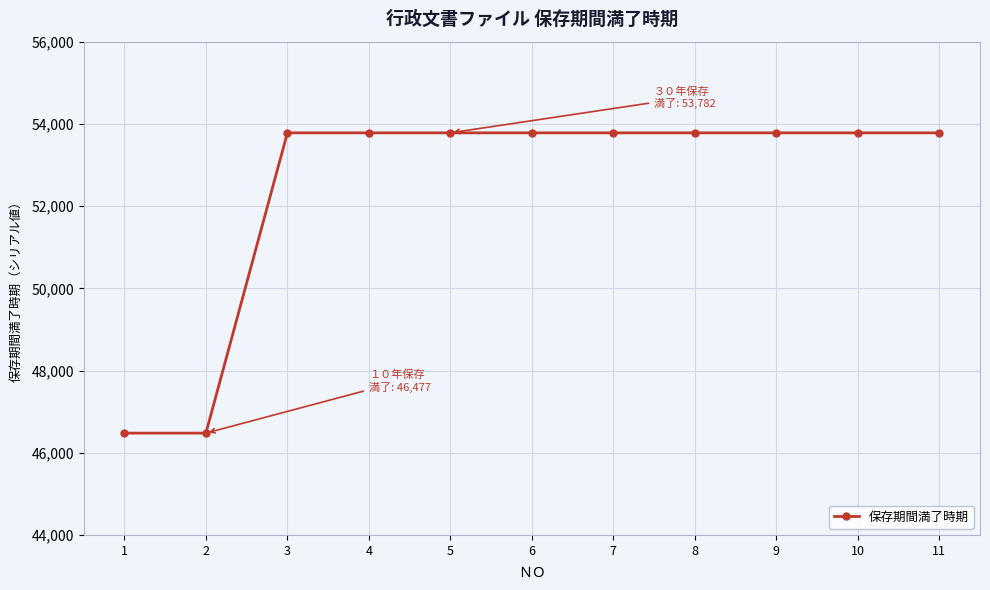

What is the change in value from 2 to 5?

+7305